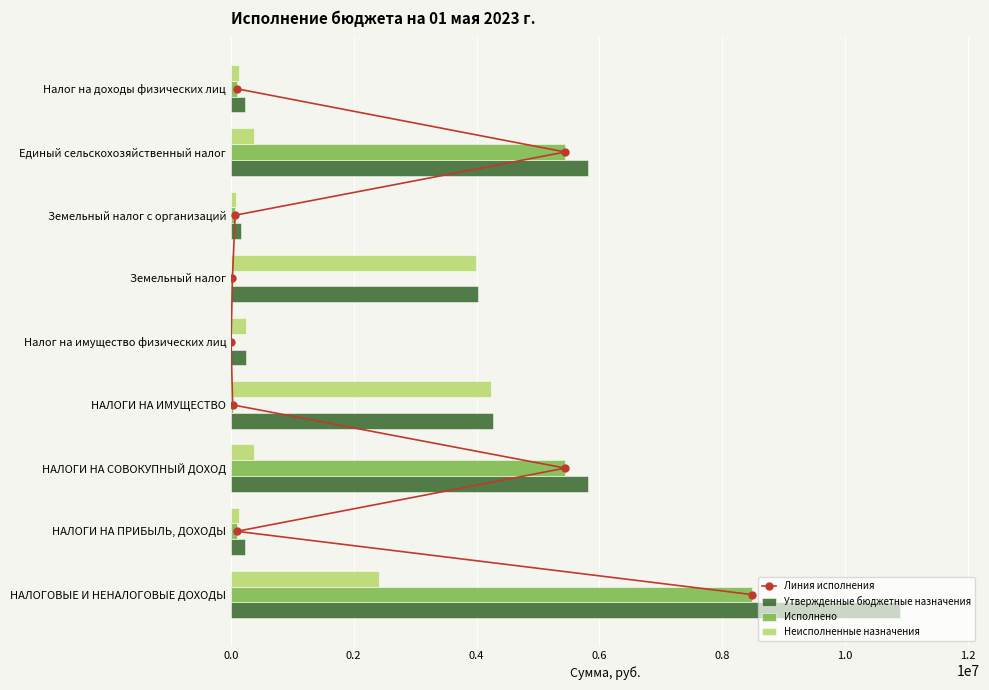

What value does the Неисполненные назначения series have at НАЛОГОВЫЕ И НЕНАЛОГОВЫЕ ДОХОДЫ?

2412778.2